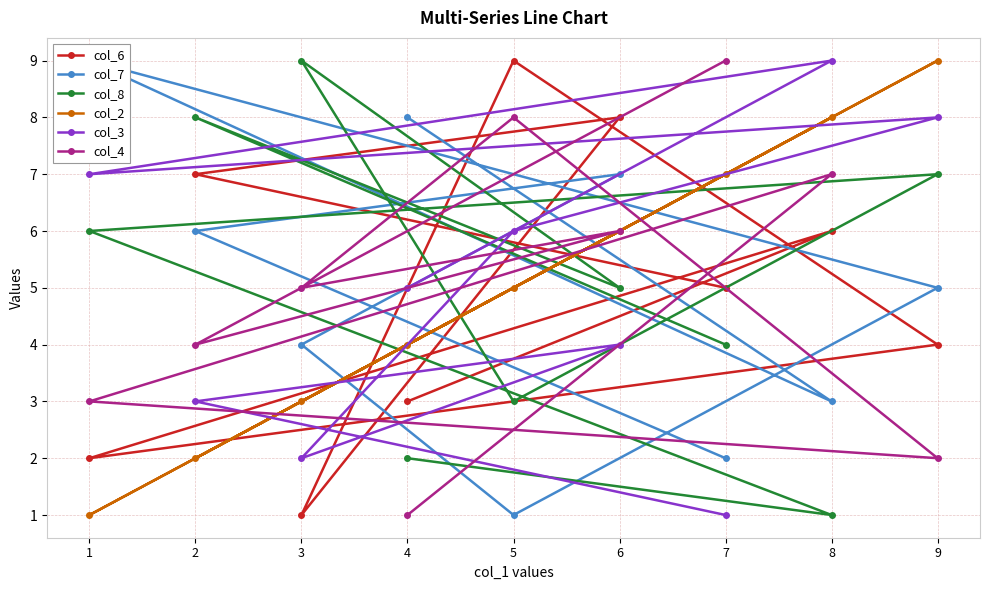

What is the greatest value displayed?

9